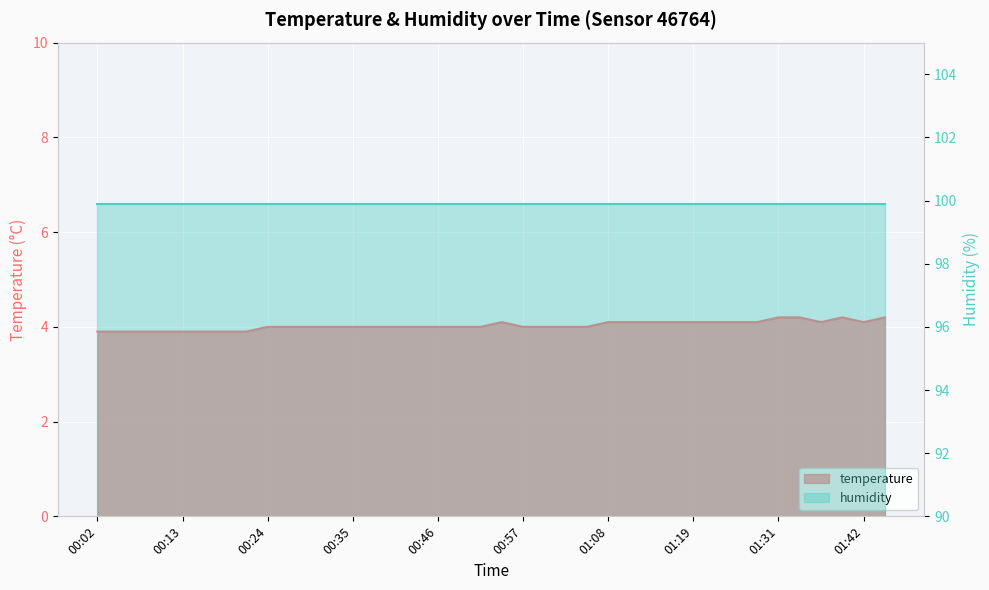

What is the change in value from 00:07 to 01:03?

+0.1